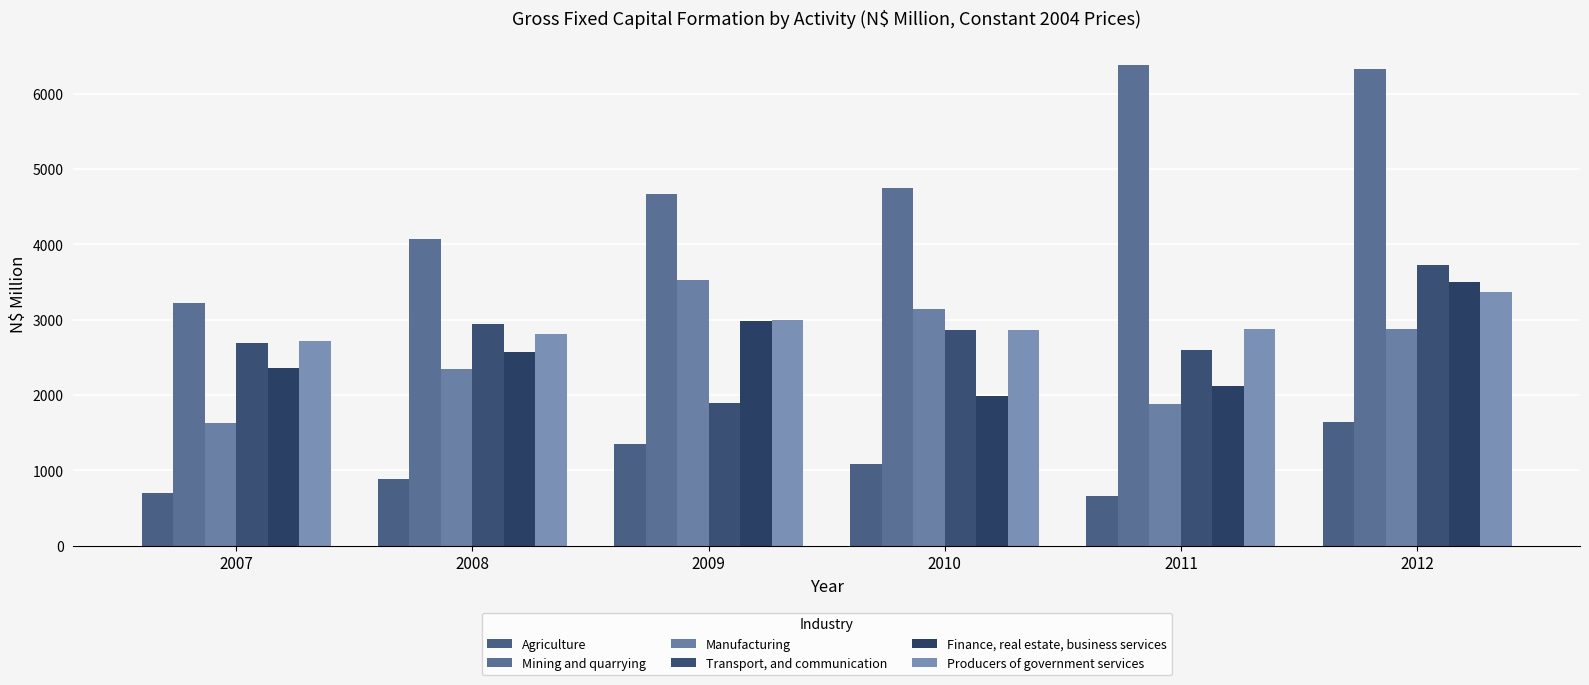

Which series has the largest total across all categories?

Mining and quarrying